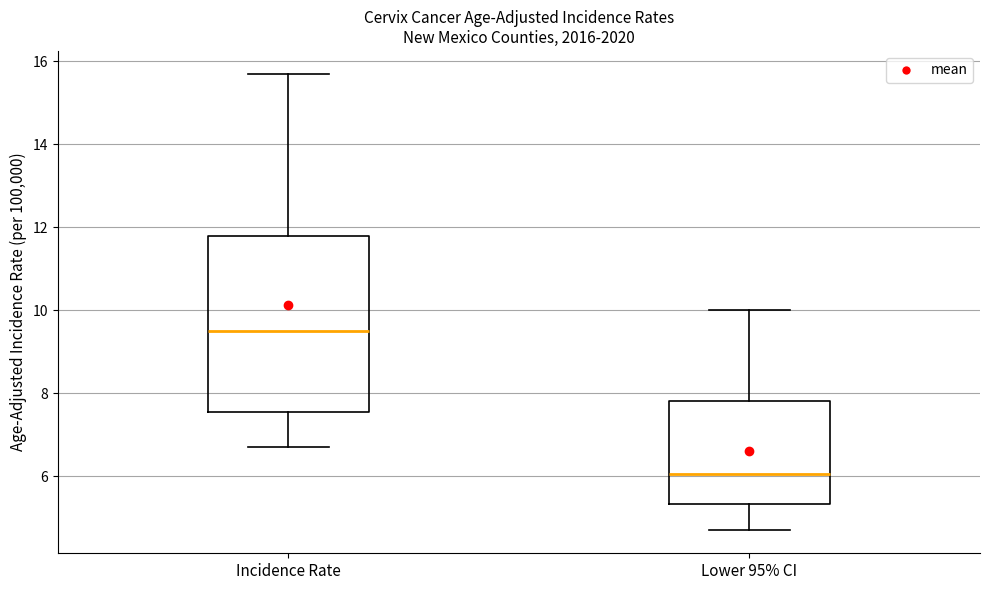

Reading left to right, transcribe this box plot: for each box, give where its median line is, the range the box spans, and where its two whiskers end, as read against the y-axis. The values are not printed on the chart, so give them approximately, as read against the axis.

Incidence Rate: median 9.6, box 7.6 to 11.8, whiskers 6.8 to 15.8
Lower 95% CI: median 6.0, box 5.4 to 7.8, whiskers 4.8 to 10.0